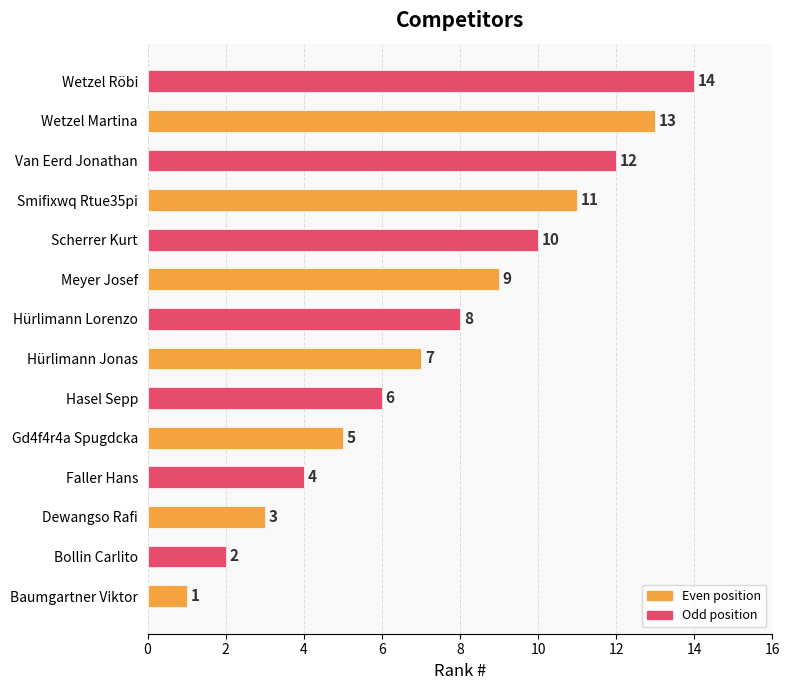

Does the chart contain any negative values?

No